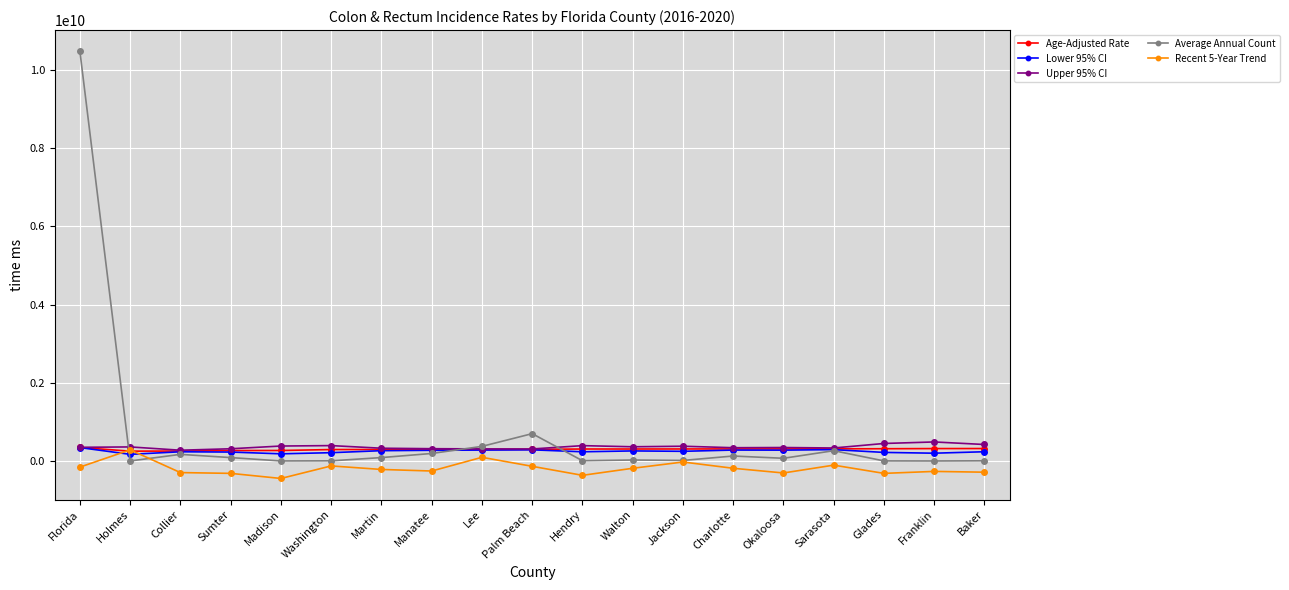

True or false: Age-Adjusted Rate has a value of 314000000.0 at Charlotte.

True